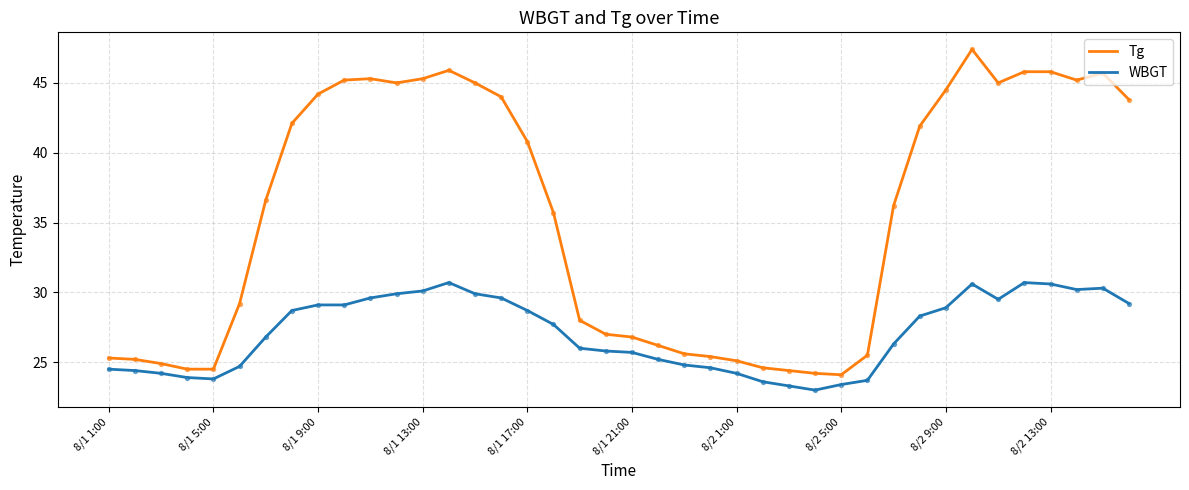

What are all the series names shown in the legend?

Tg, WBGT